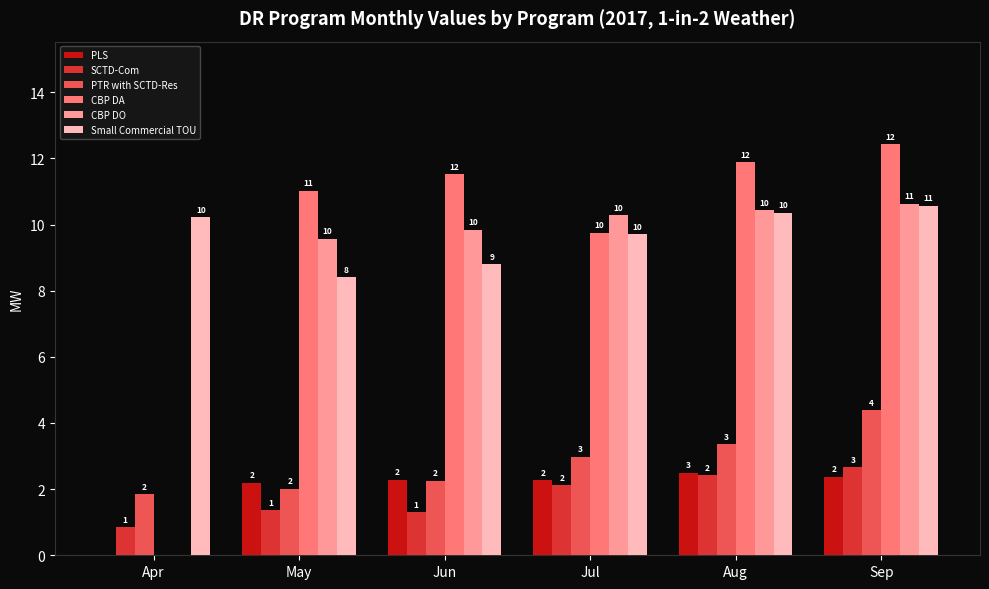

What are all the series names shown in the legend?

PLS, SCTD-Com, PTR with SCTD-Res, CBP DA, CBP DO, Small Commercial TOU